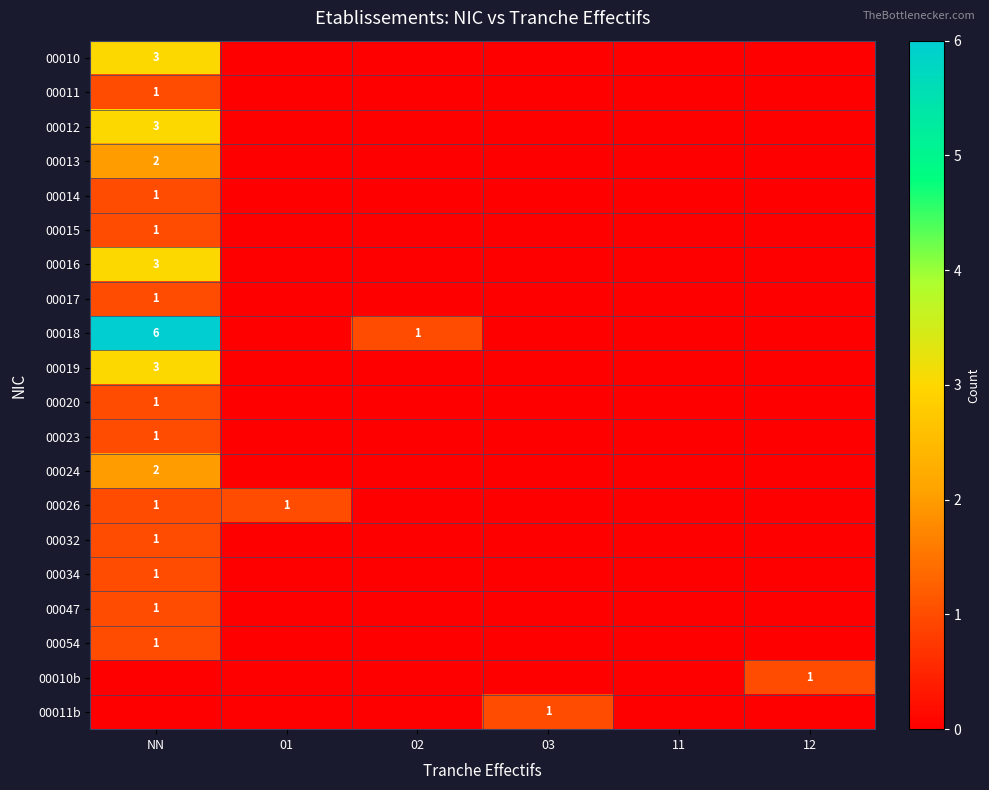

The 00017 series shows 1 at NN. True or false?

True